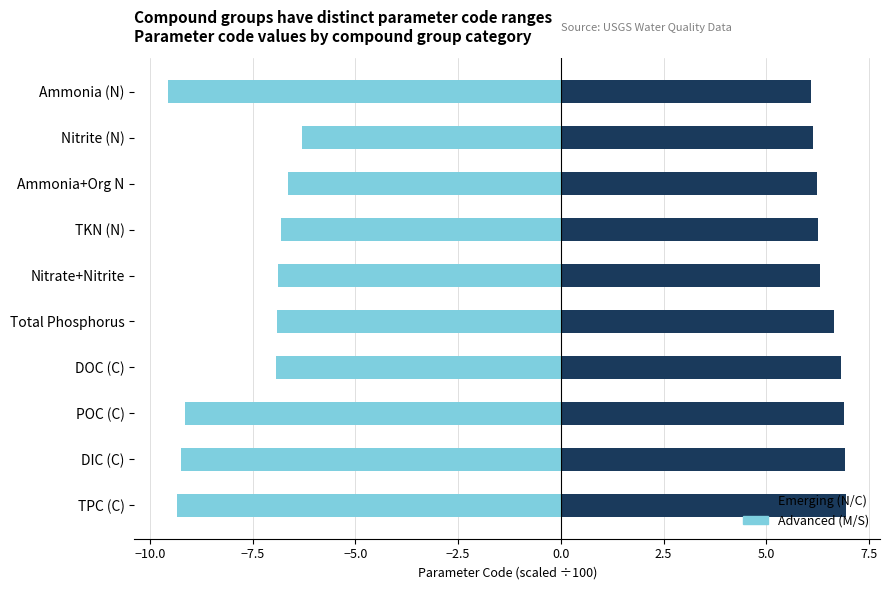

What is the difference between the highest and lowest values at TKN (N)?

13.1